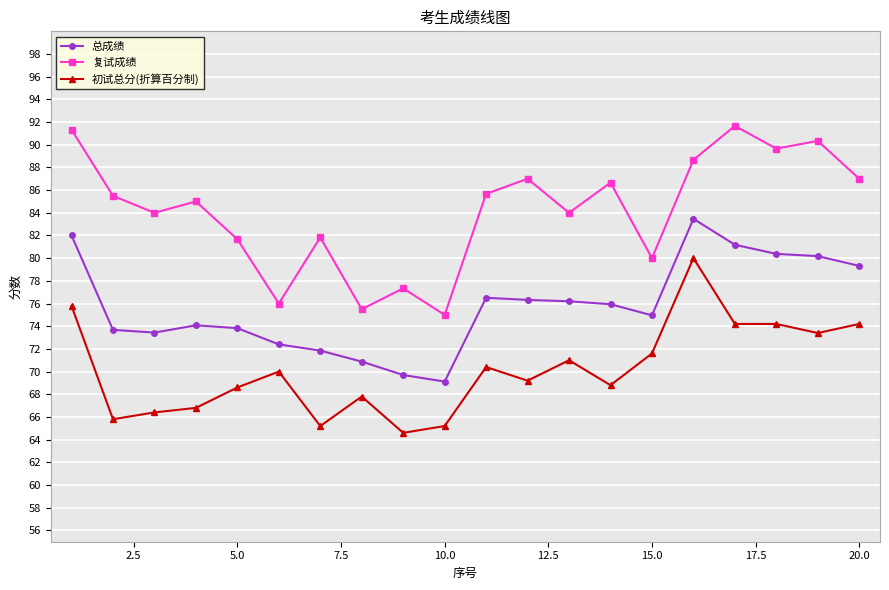

List the series in order of their peak value, lowest first.

初试总分(折算百分制), 总成绩, 复试成绩